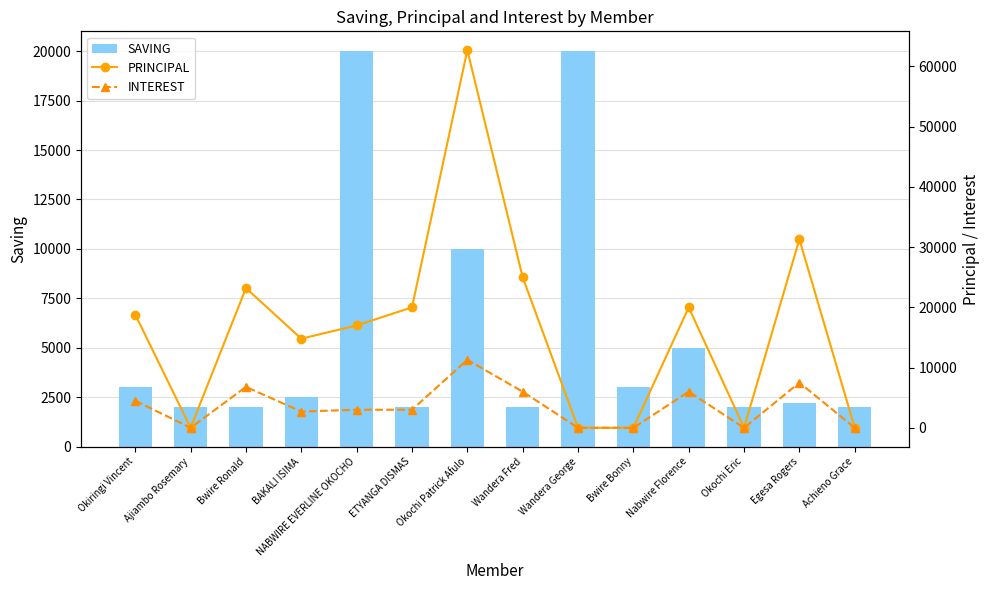

What is the sum of the INTEREST values at ETYANGA DISMAS and Nabwire Florence?

9000